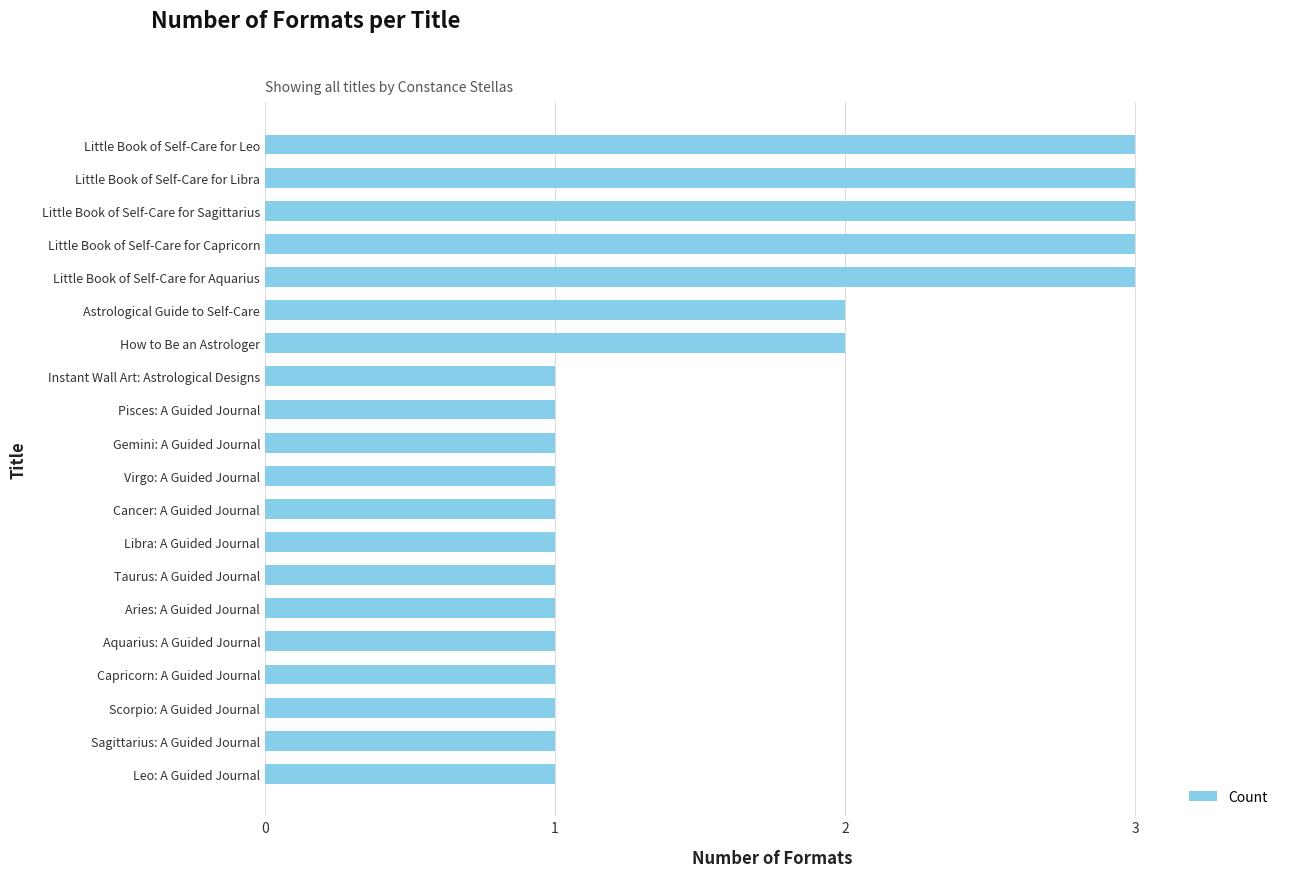

The value at Little Book of Self-Care for Aquarius is 5. True or false?

False